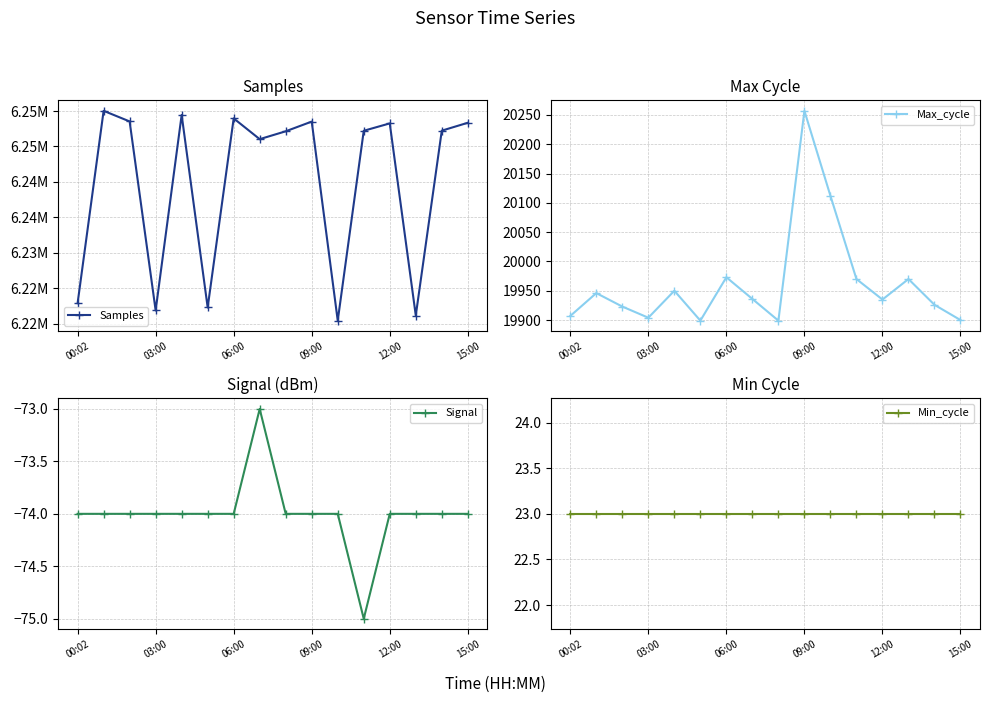

True or false: Max_cycle and Min_cycle cross at least once.

False